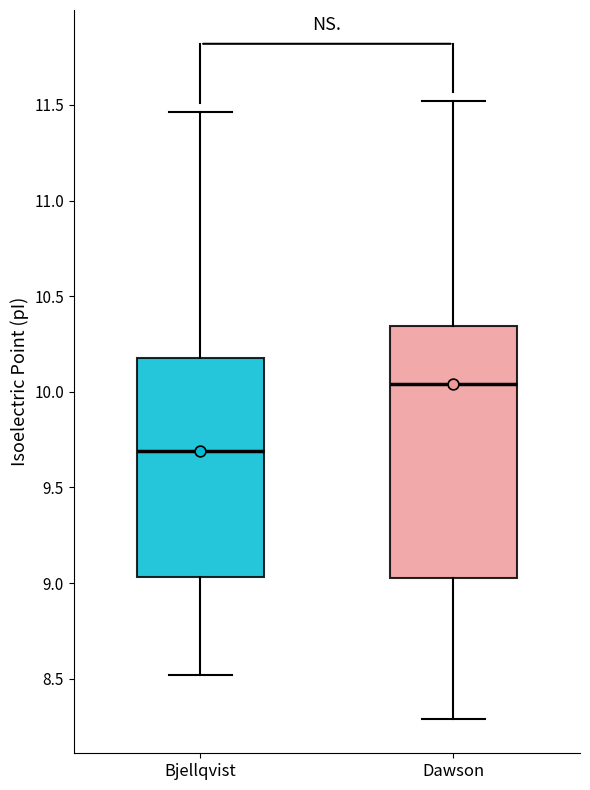

Which box is the tallest, from its lower edge to its upper edge?

Dawson